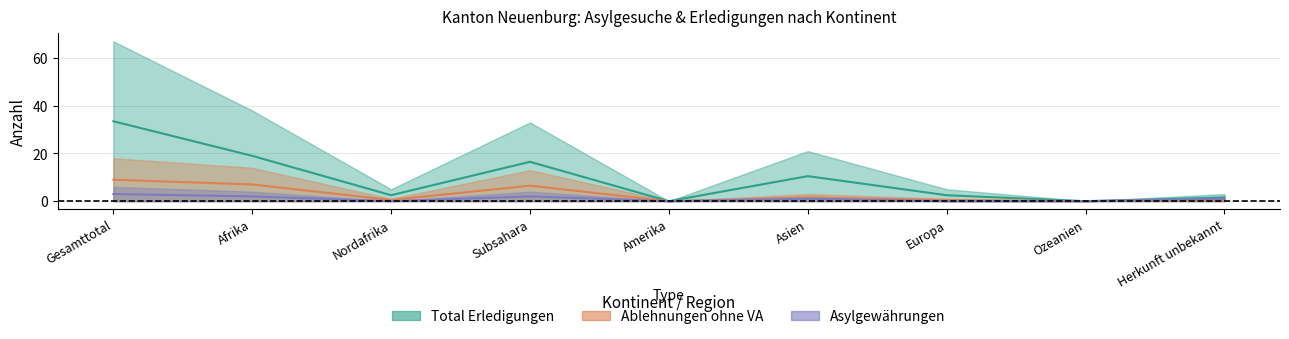

What is the approximate value of Asylgewährungen at Afrika?

2.0